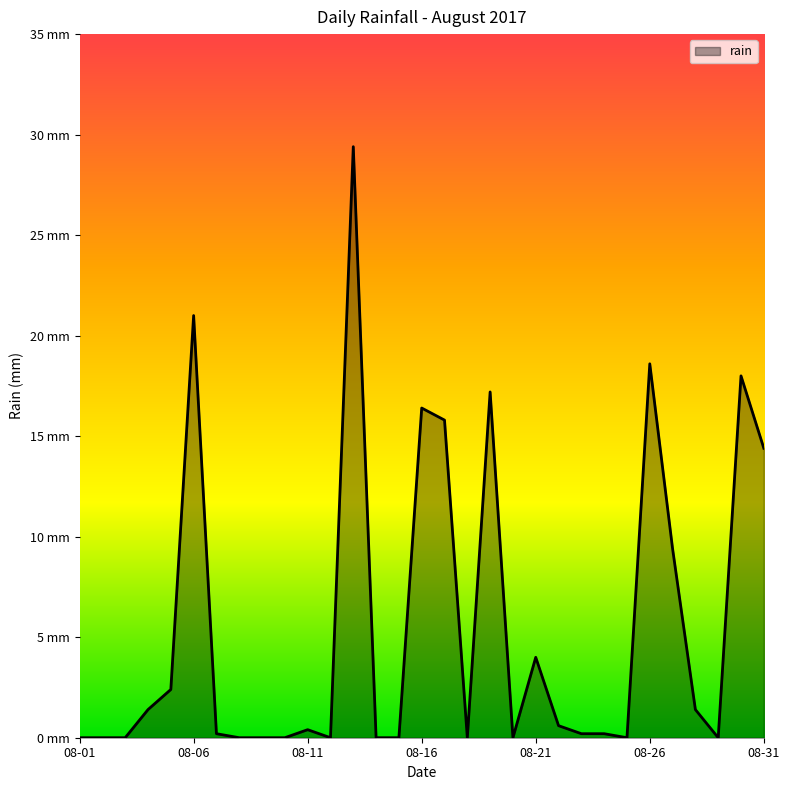

Does the chart display data point markers on the line(s)?

No